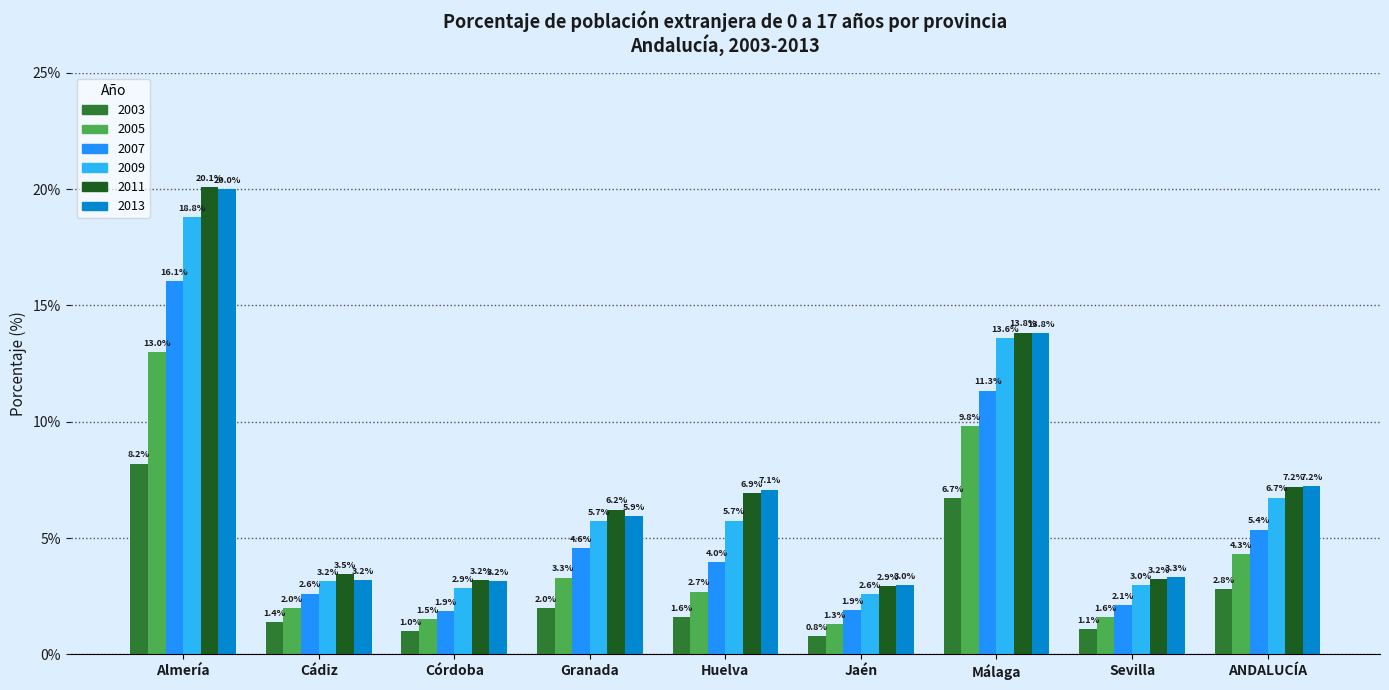

At how many categories does at least one series exceed 5?

5